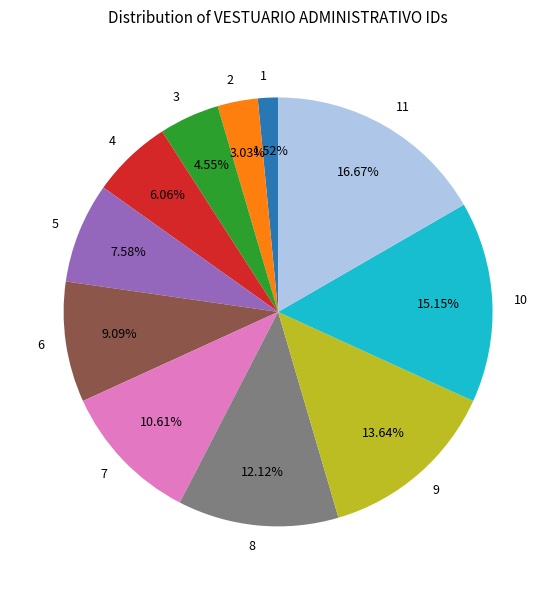

To the nearest percent, what is the difference between the 2 and 11 slice percentages?

14%